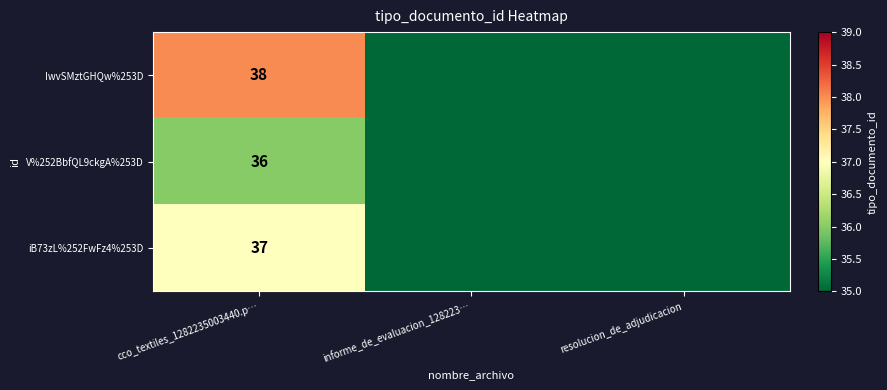

What is the difference between the highest and lowest values at cco_textiles_1282235003440.p…?

2